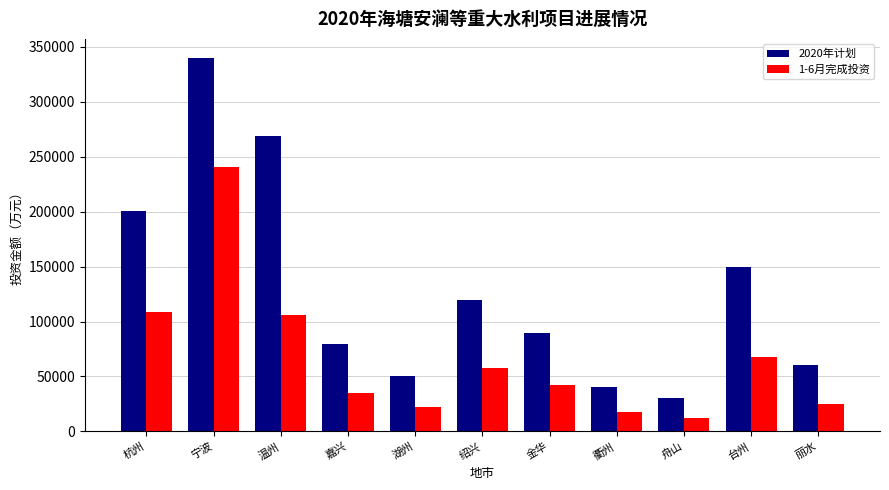

How many groups of bars are there?

11